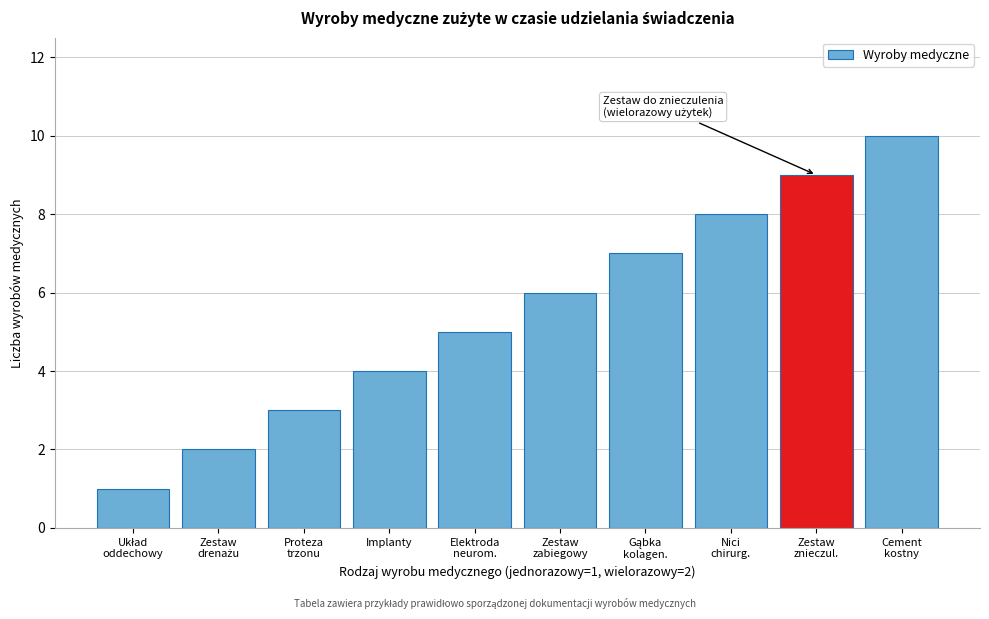

What is the sum of all values?

55